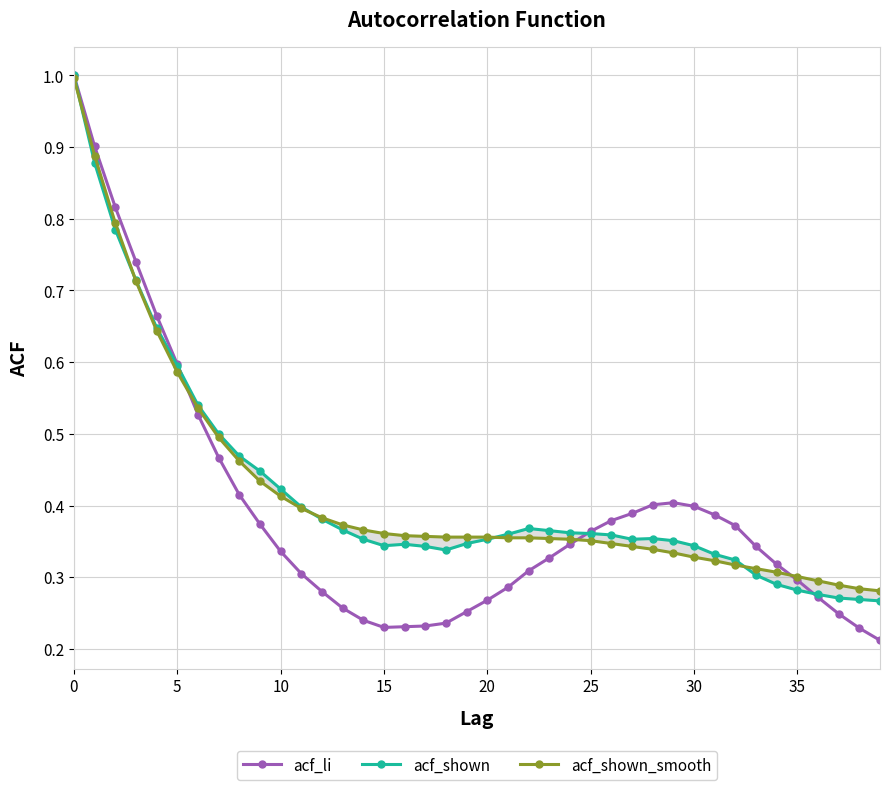

Which series ends up on top after the final intersection of acf_shown and acf_shown_smooth?

acf_shown_smooth